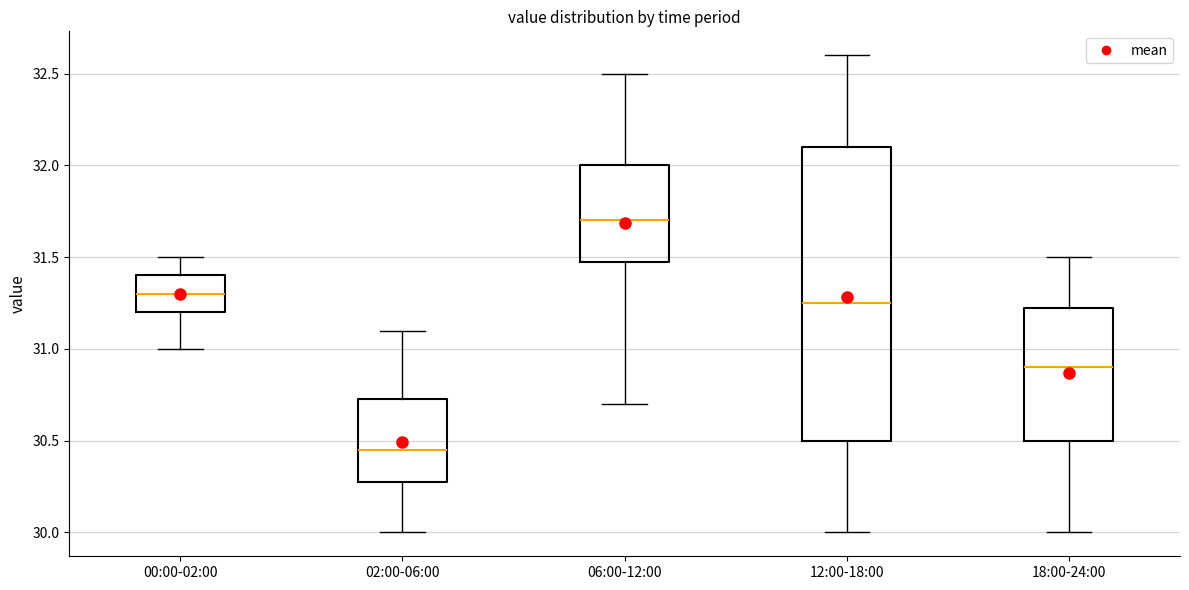

Reading left to right, transcribe this box plot: for each box, give where its median line is, the range the box spans, and where its two whiskers end, as read against the y-axis. The values are not printed on the chart, so give them approximately, as read against the axis.

00:00-02:00: median 31.30, box 31.20 to 31.40, whiskers 31.00 to 31.50
02:00-06:00: median 30.45, box 30.30 to 30.75, whiskers 30.00 to 31.10
06:00-12:00: median 31.70, box 31.50 to 32.00, whiskers 30.70 to 32.50
12:00-18:00: median 31.25, box 30.50 to 32.10, whiskers 30.00 to 32.60
18:00-24:00: median 30.90, box 30.50 to 31.25, whiskers 30.00 to 31.50